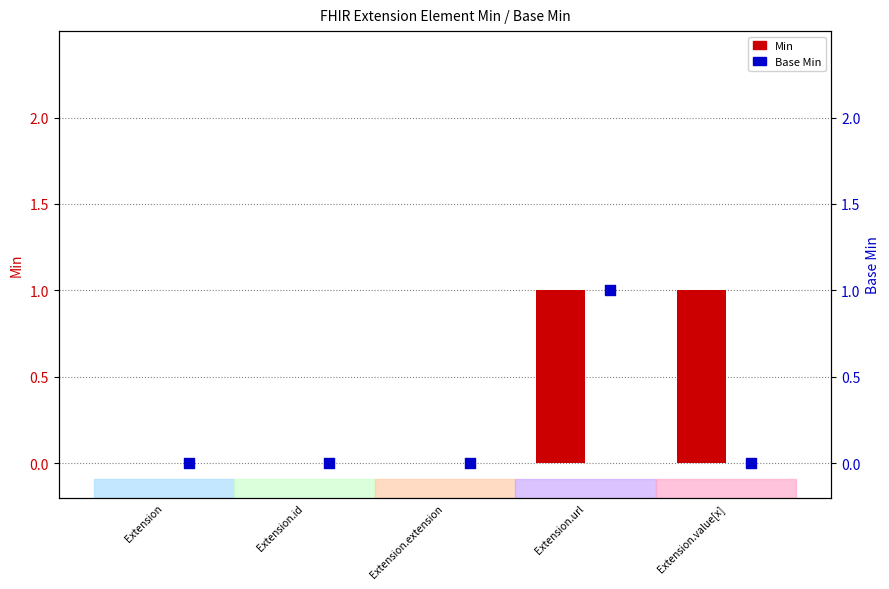

Which series has the largest total across all categories?

Min